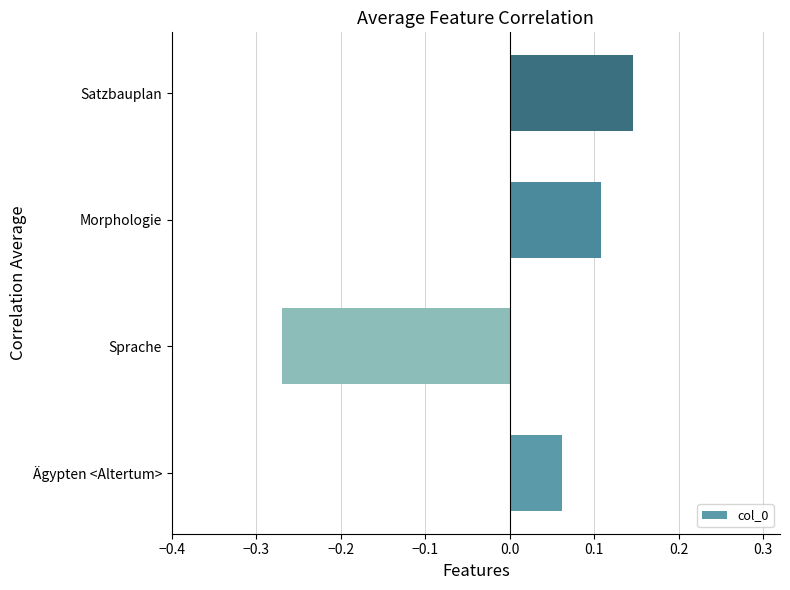

At which category does the chart reach its peak across all series?

Satzbauplan